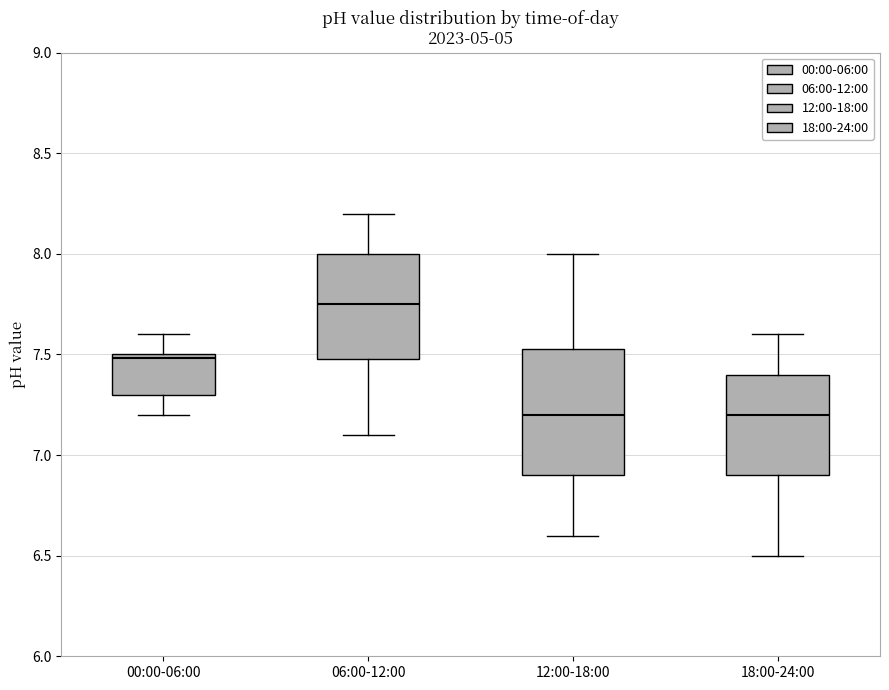

Where does the upper whisker of the box for 12:00-18:00 end on the y-axis? The values are not printed on the chart, so give them approximately, as read against the axis.

8.00